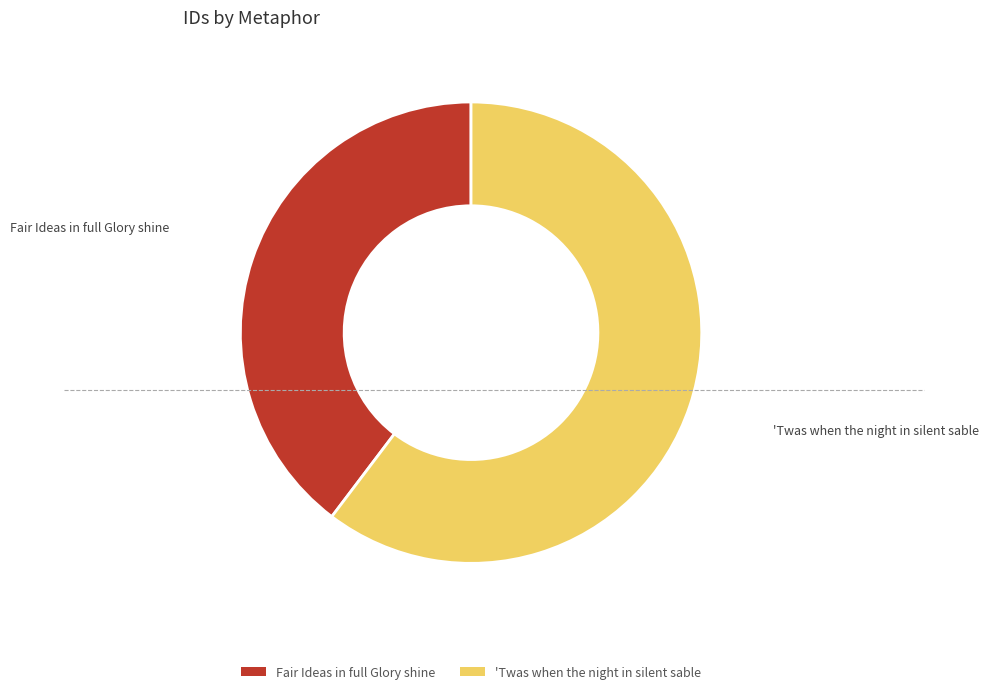

Is Fair Ideas in full Glory shine the majority of the pie?

No